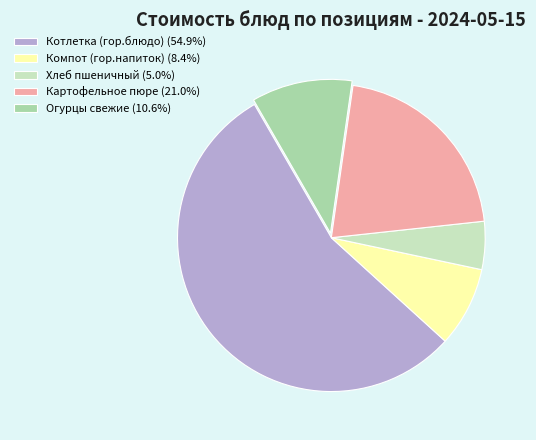

Is the sum of Картофельное пюре (21.0%) and Котлетка (гор.блюдо) (54.9%) greater than half?

Yes